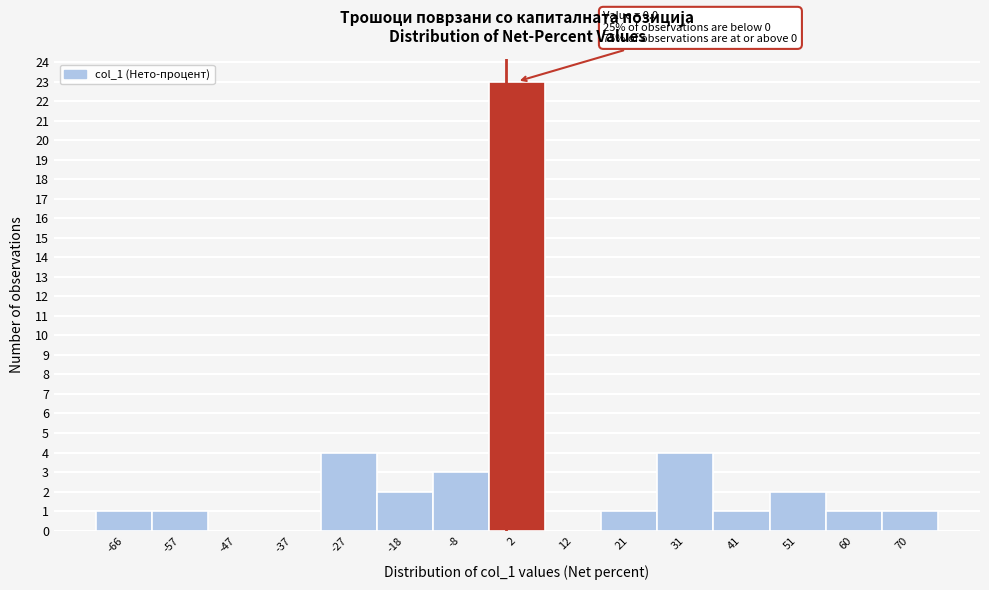

Over which range of the x-axis is the bar tallest?

-3 to 7